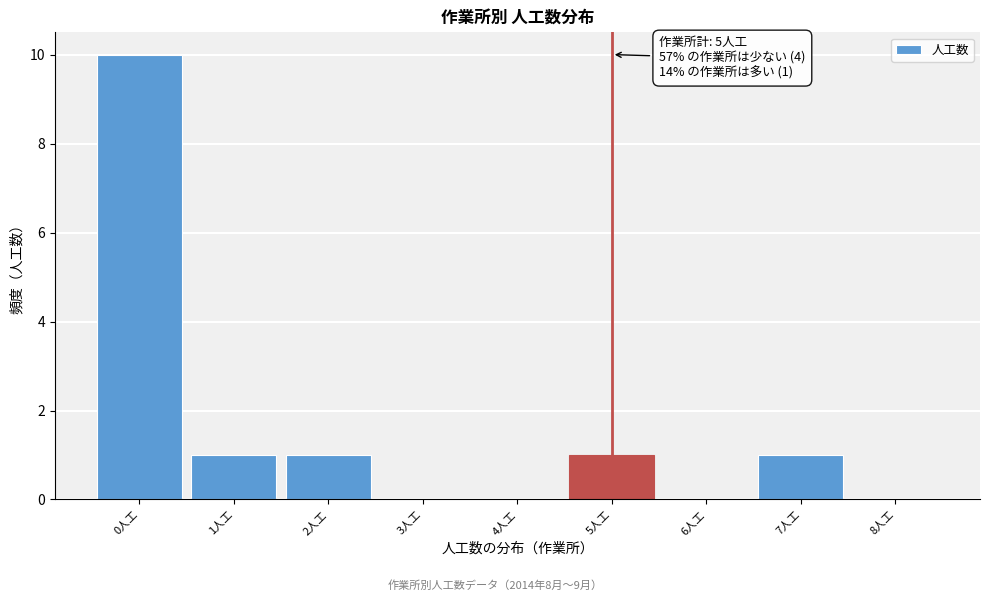

Over which range of the x-axis is the bar tallest?

-0.5 to 0.5